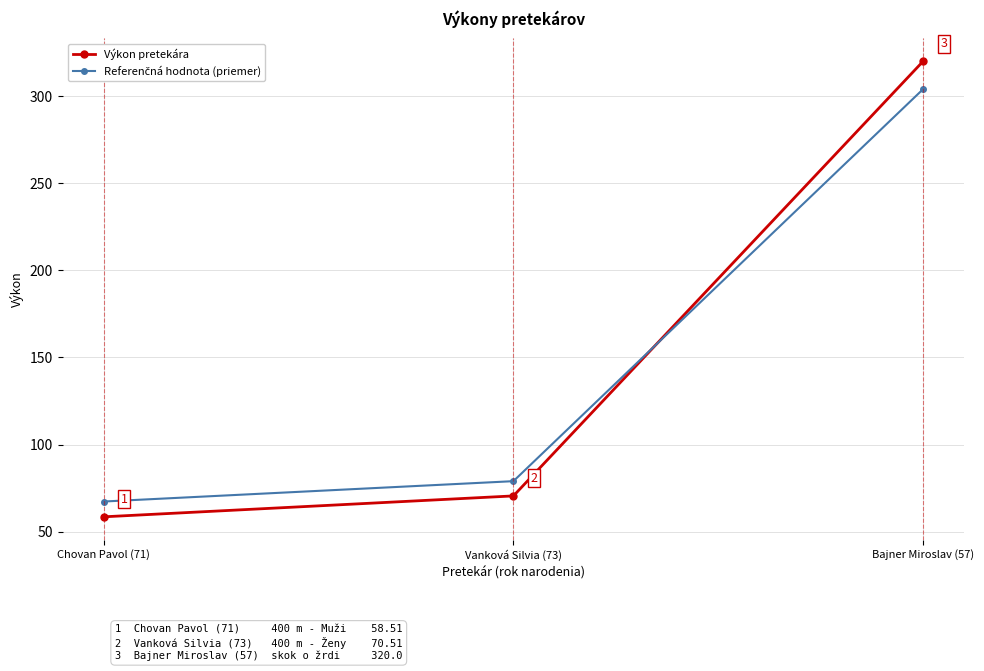

Rank the categories by Výkon pretekára value from lowest to highest.

Chovan Pavol (71), Vanková Silvia (73), Bajner Miroslav (57)